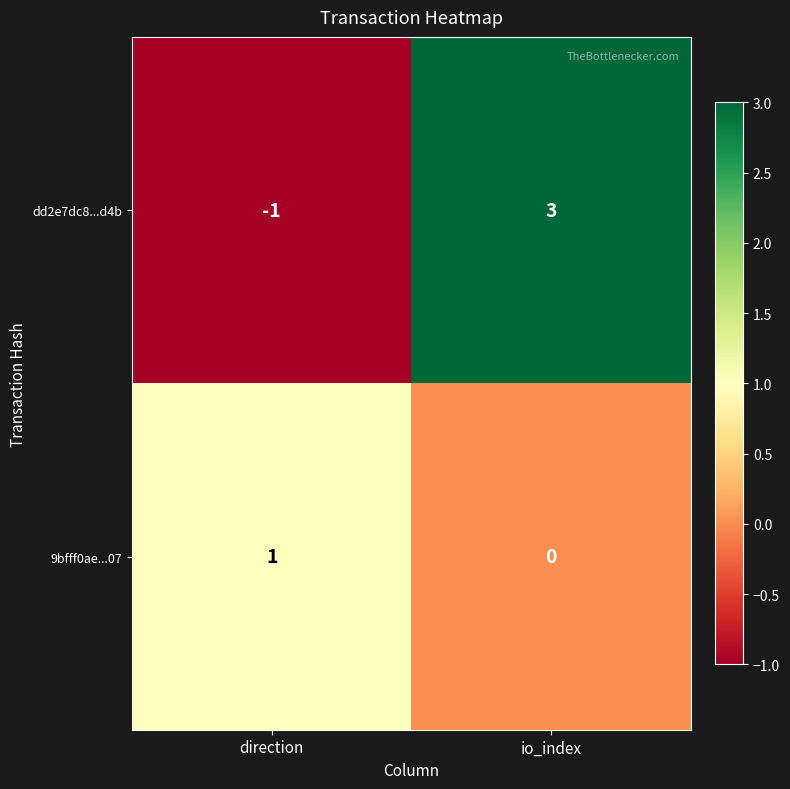

How many data points does each series have?

2